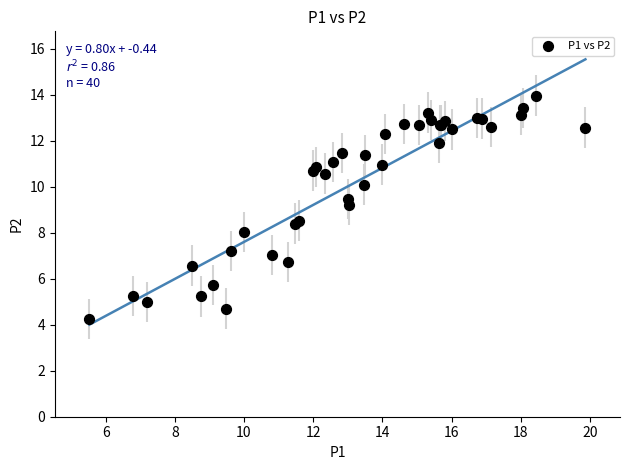

What Y value in the scatter plot is closest to 9?

9.2